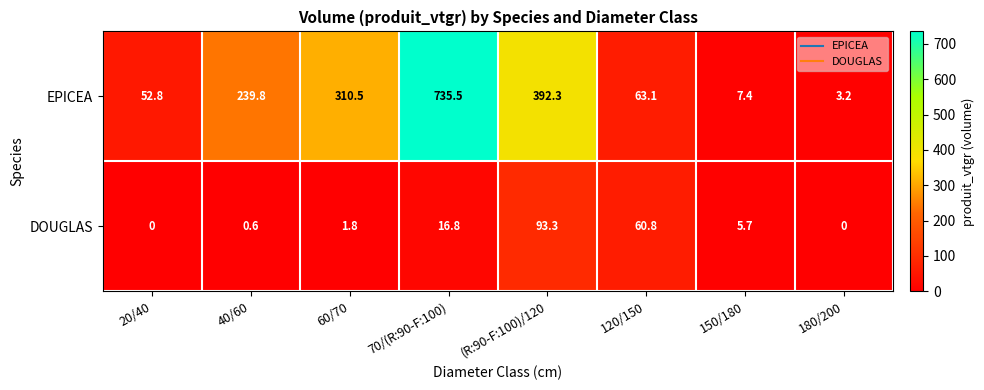

Which series has the largest range (max minus min)?

EPICEA